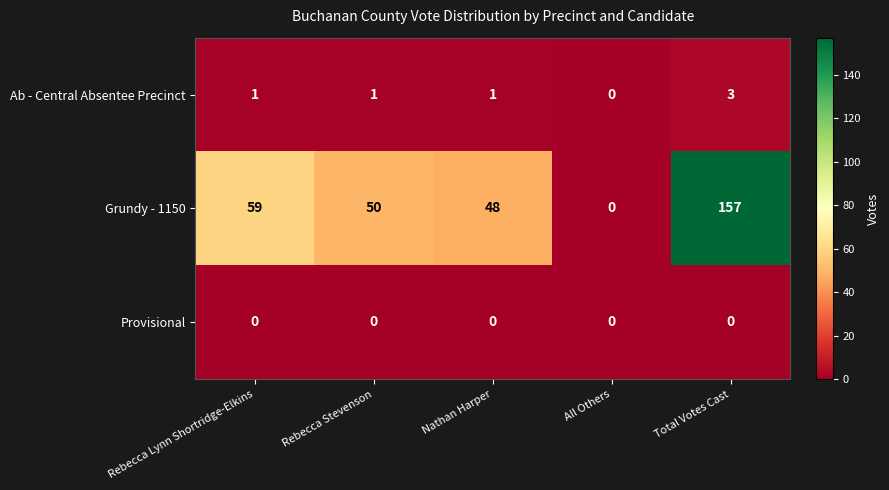

Which label corresponds to the largest value in the chart?

Total Votes Cast